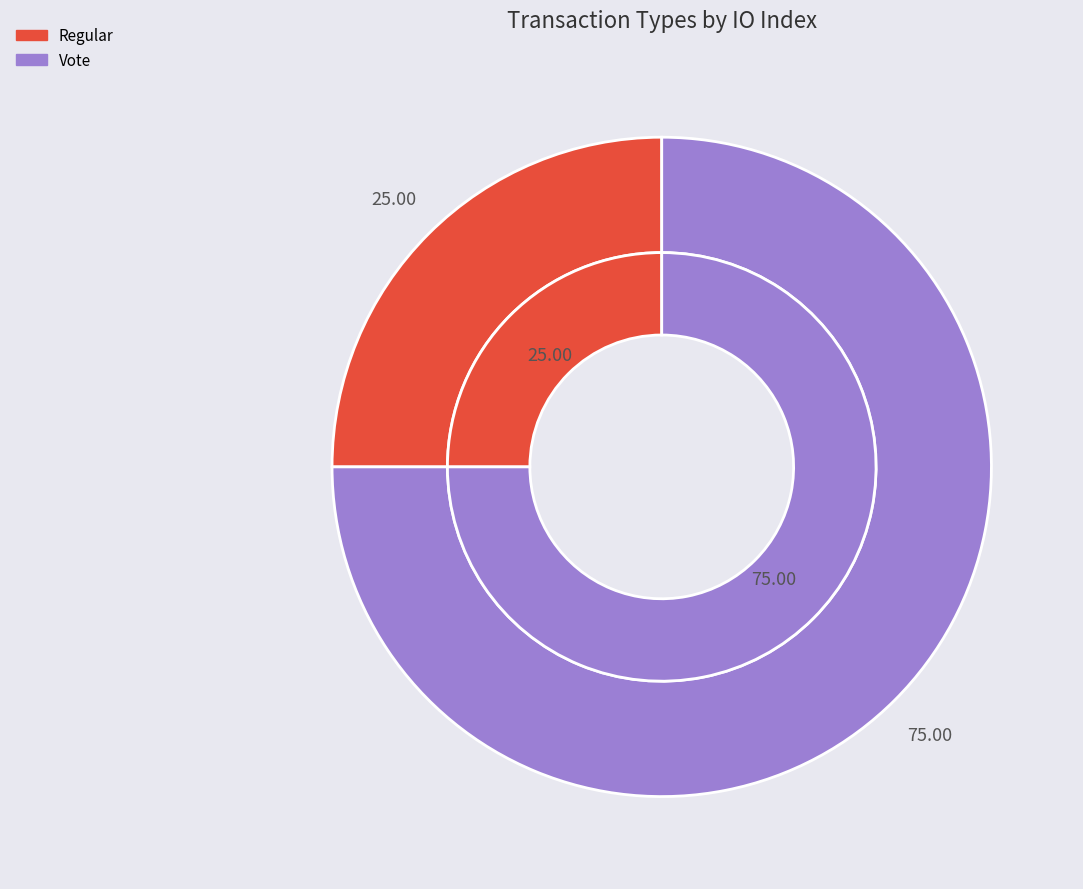

To the nearest percent, what portion does Regular represent?

25%